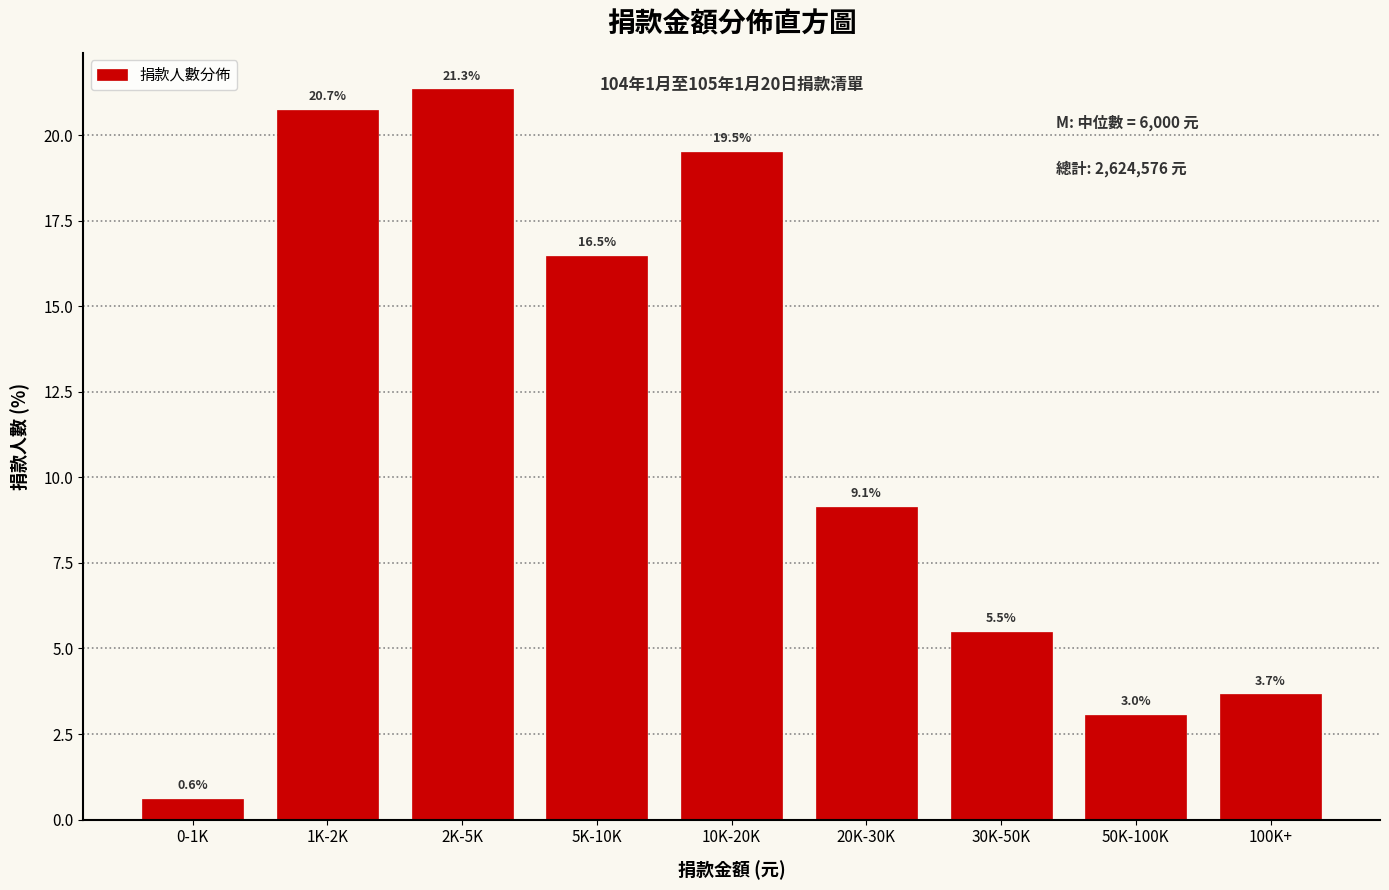

Reading right to left, transcribe all the data shown in this chart.

100K+=3.7	50K-100K=3.0	30K-50K=5.5	20K-30K=9.1	10K-20K=19.5	5K-10K=16.5	2K-5K=21.3	1K-2K=20.7	0-1K=0.6